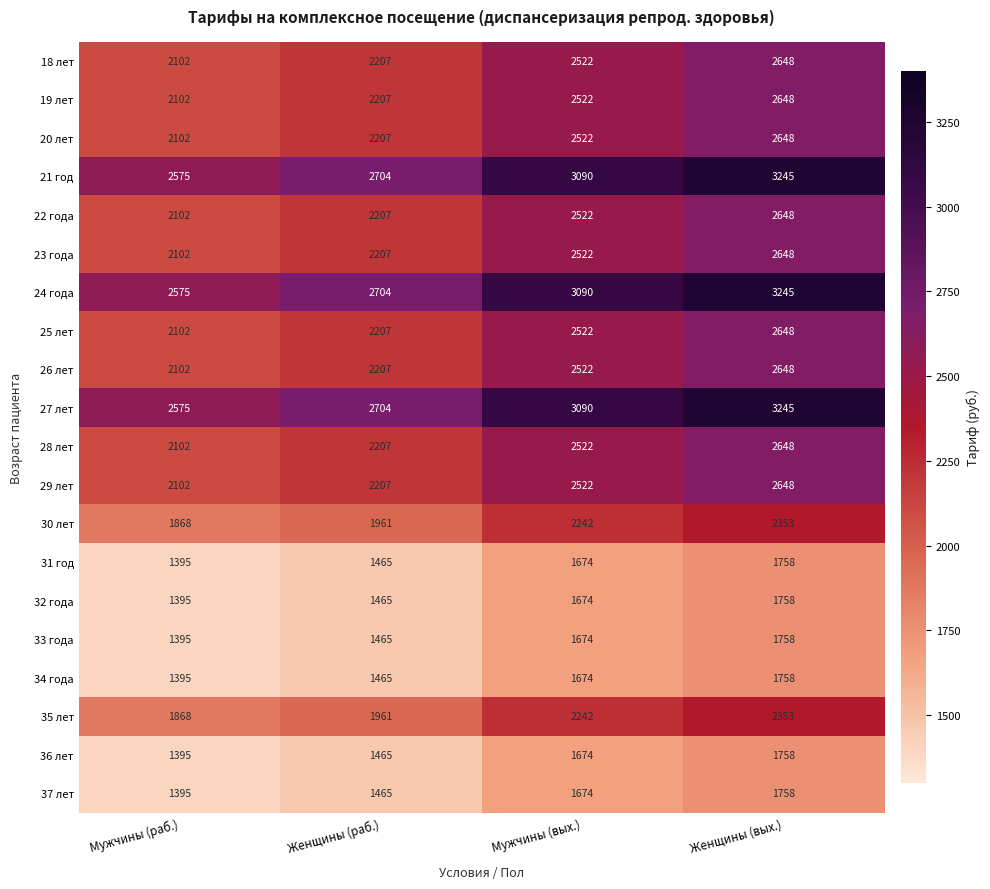

Which label corresponds to the largest value in the chart?

Женщины (вых.)